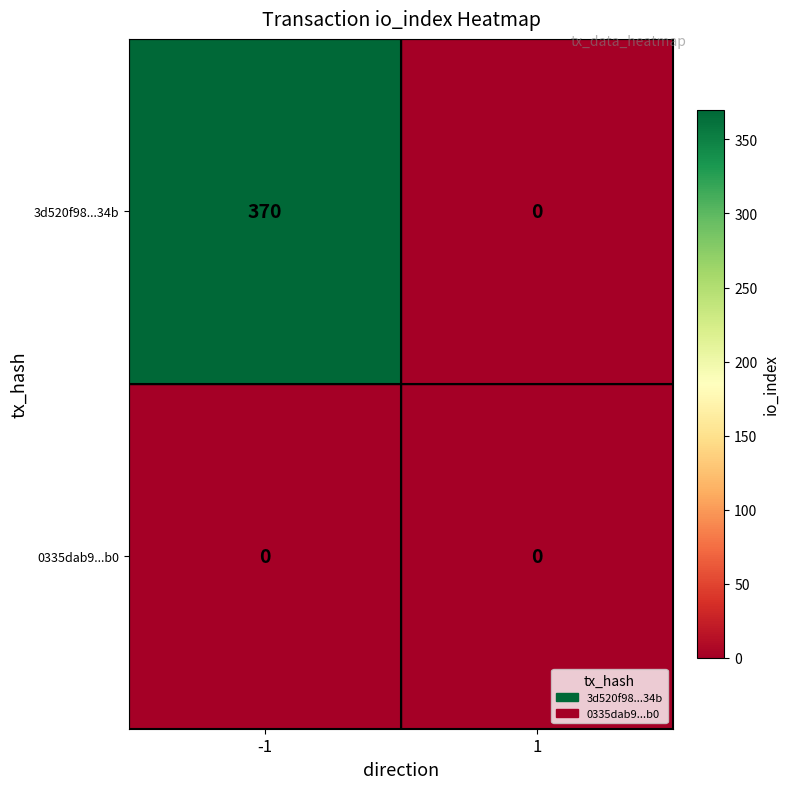

Count the number of categories in the chart.

2